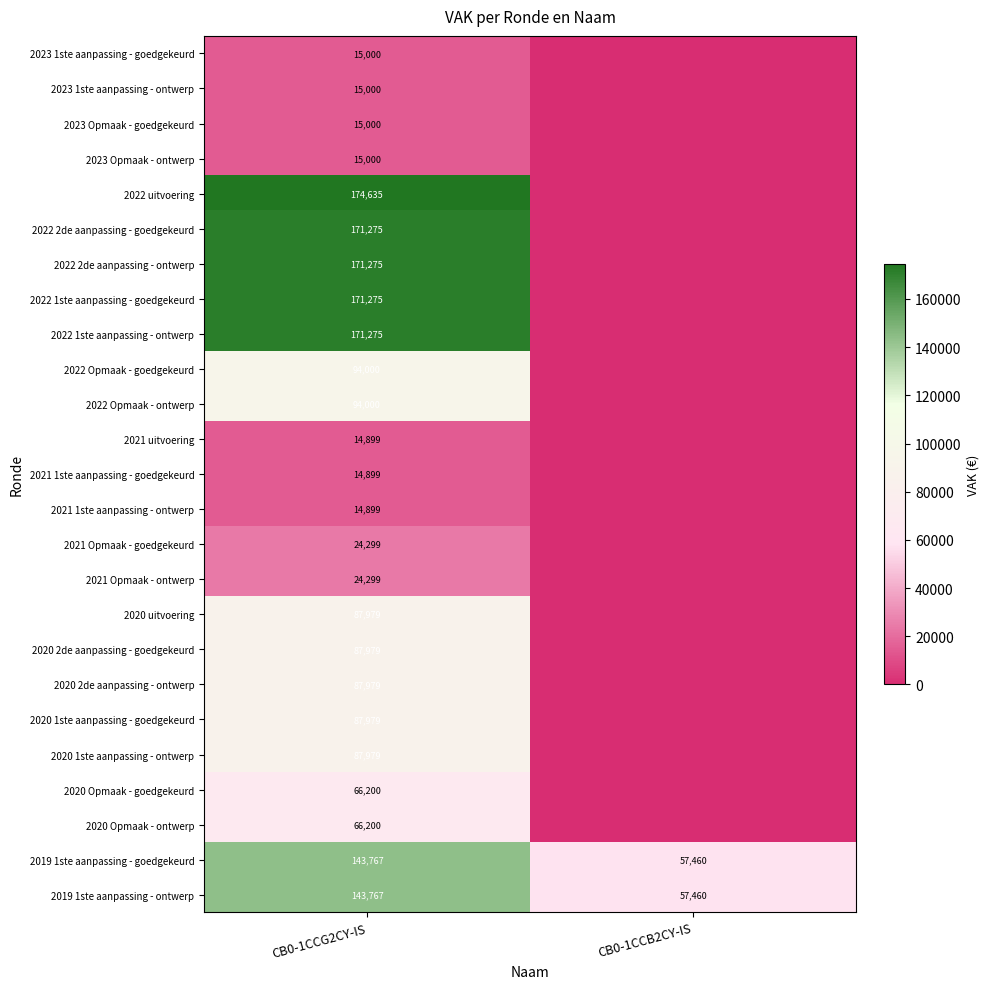

Between CB0-1CCG2CY-IS and CB0-1CCB2CY-IS, which is larger?

CB0-1CCG2CY-IS